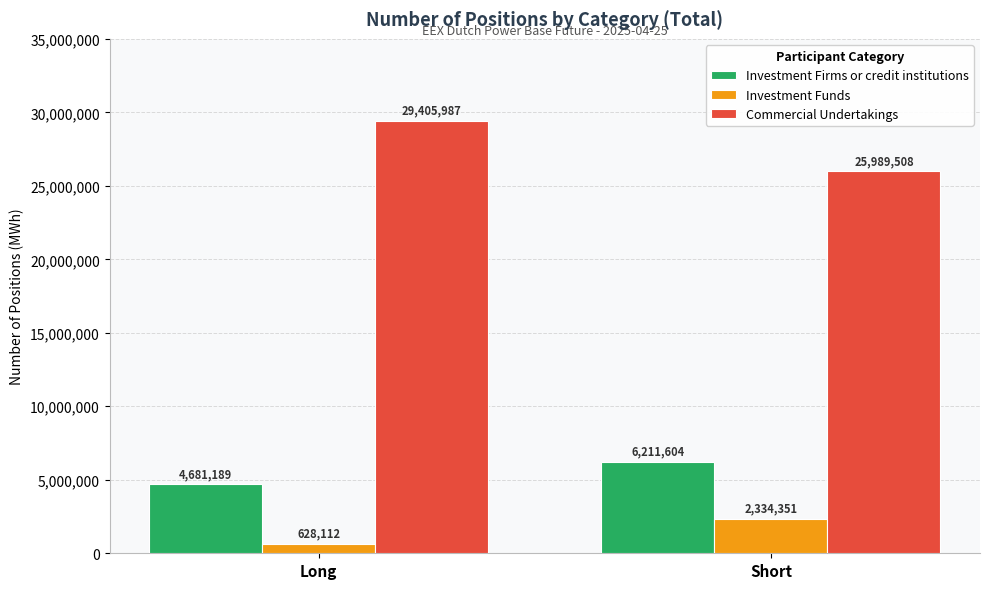

Read the Investment Firms or credit institutions value at Short, to the nearest 50.

6211600